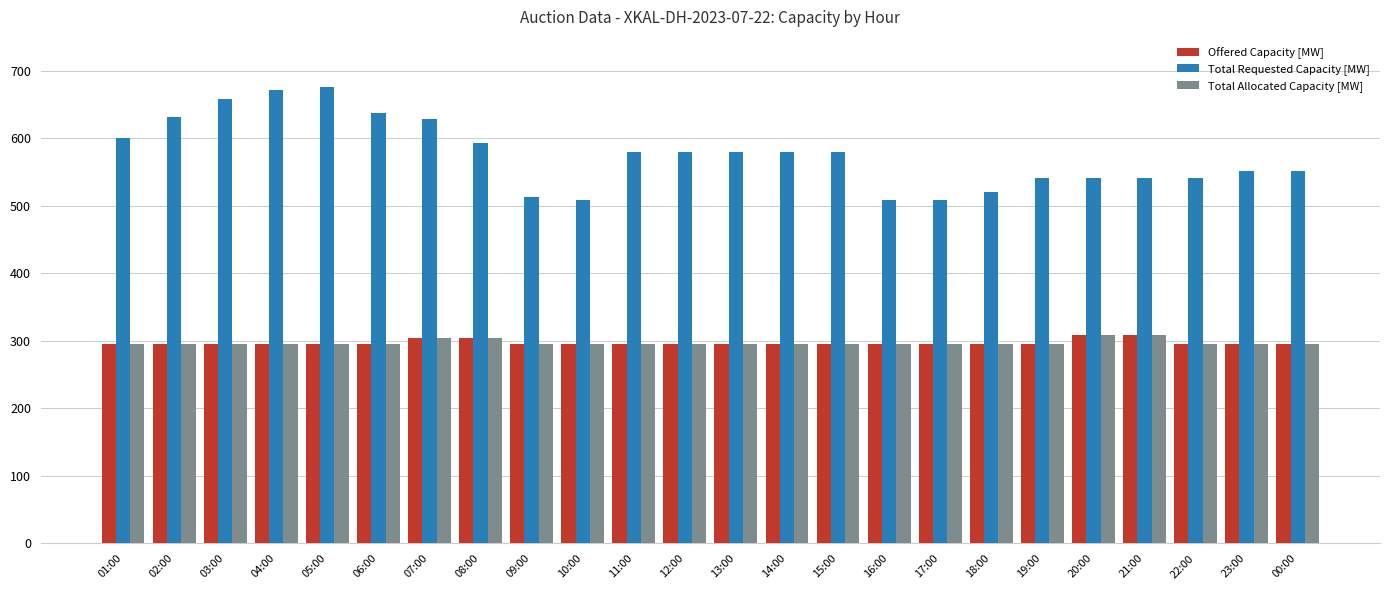

What is the greatest value displayed?

676